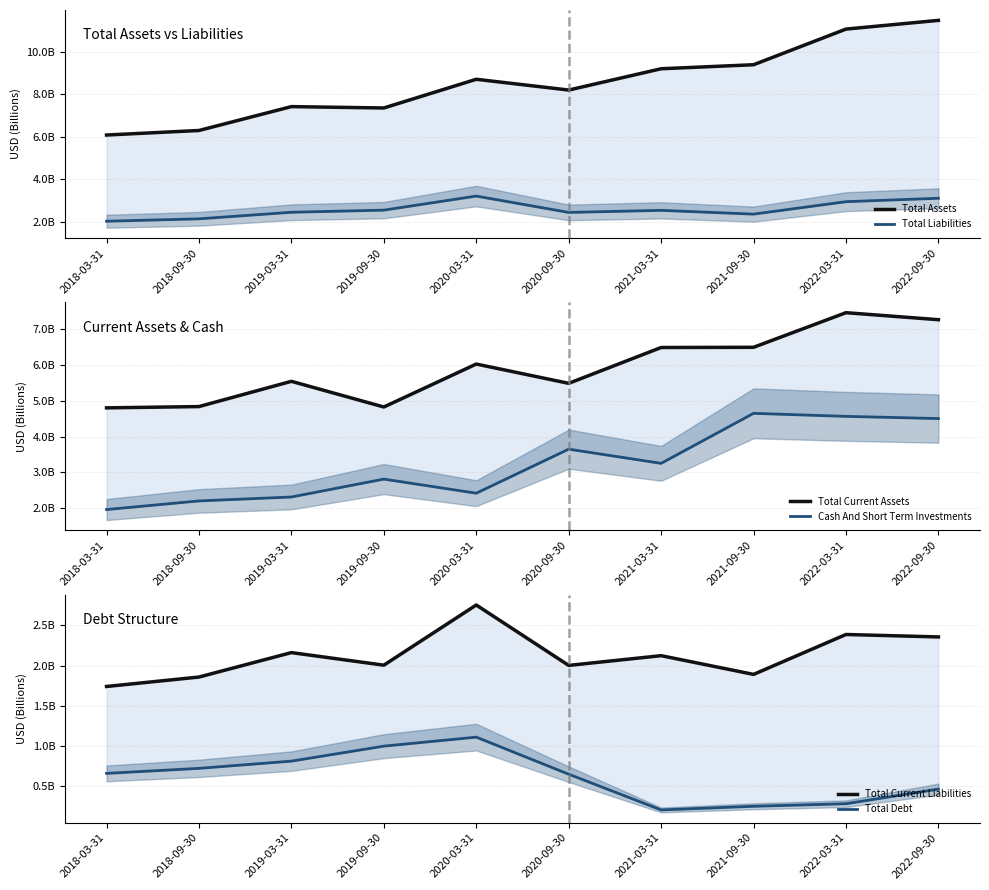

What position from the right is 2020-03-31?

6